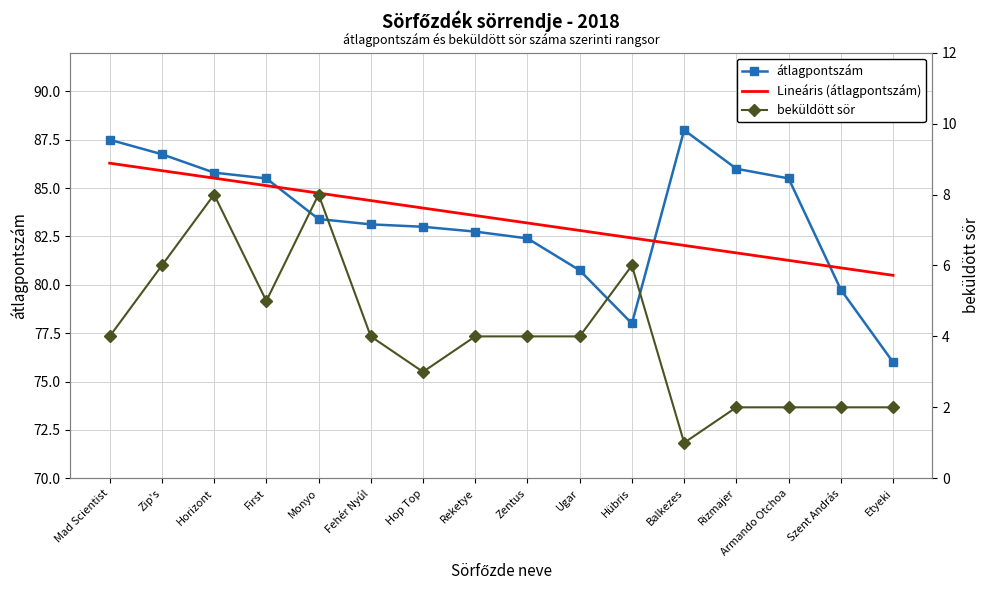

Read the átlagpontszám value at Monyo.

83.4